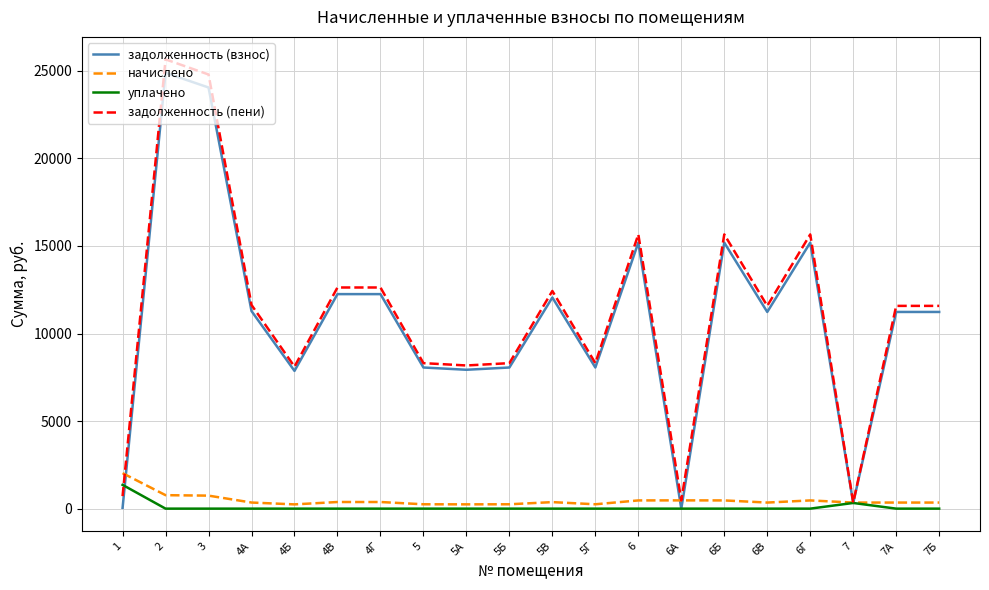

What is the total value across all series at 6Б?

31319.5